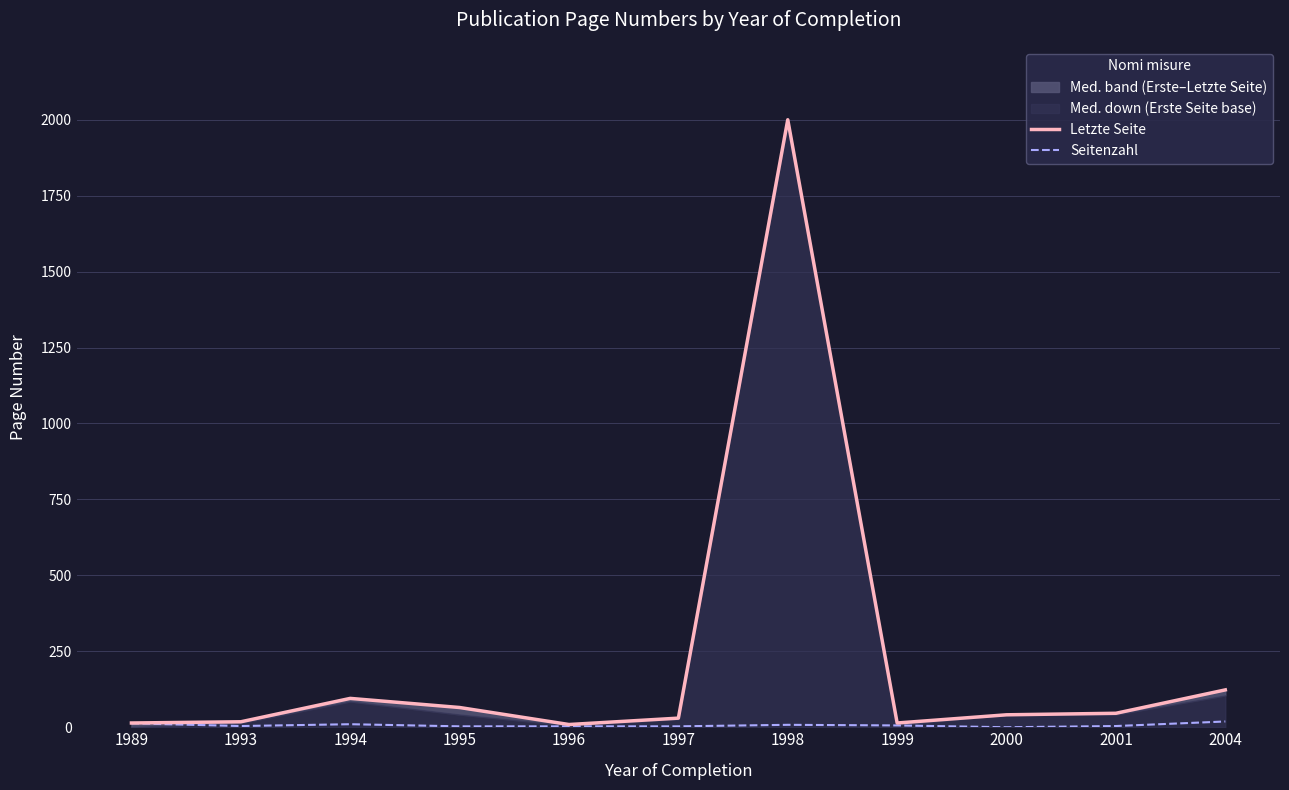

What is the sum of the Letzte Seite values at 1997 and 2001?

76